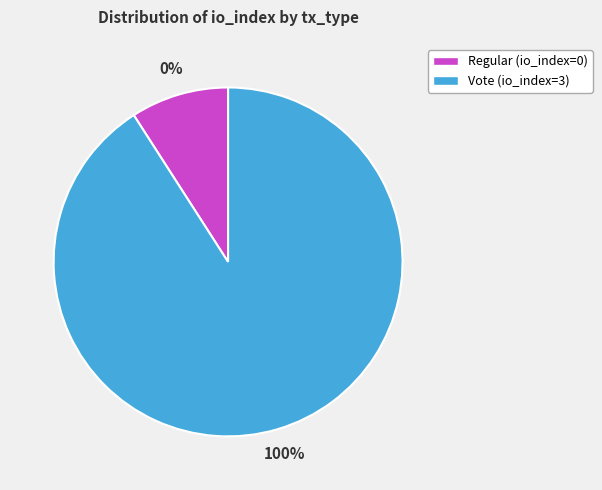

True or false: Regular (io_index=0) accounts for 10% of the total.

False